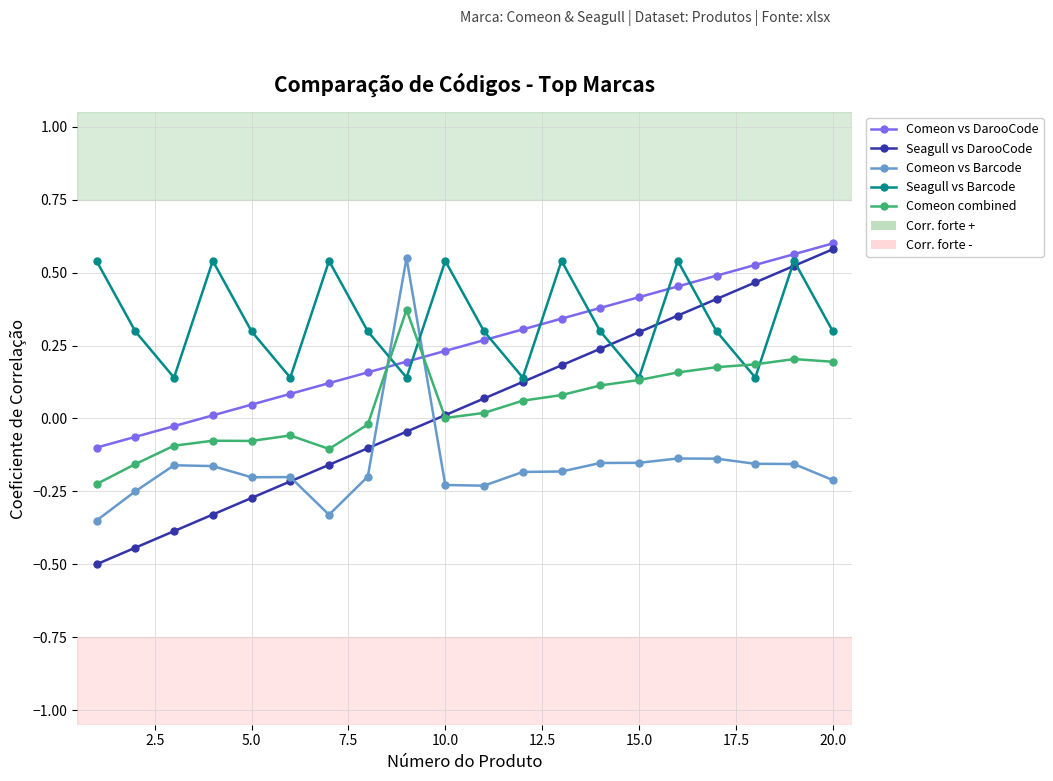

True or false: Seagull vs Barcode has more than 1 interior local peaks.

True